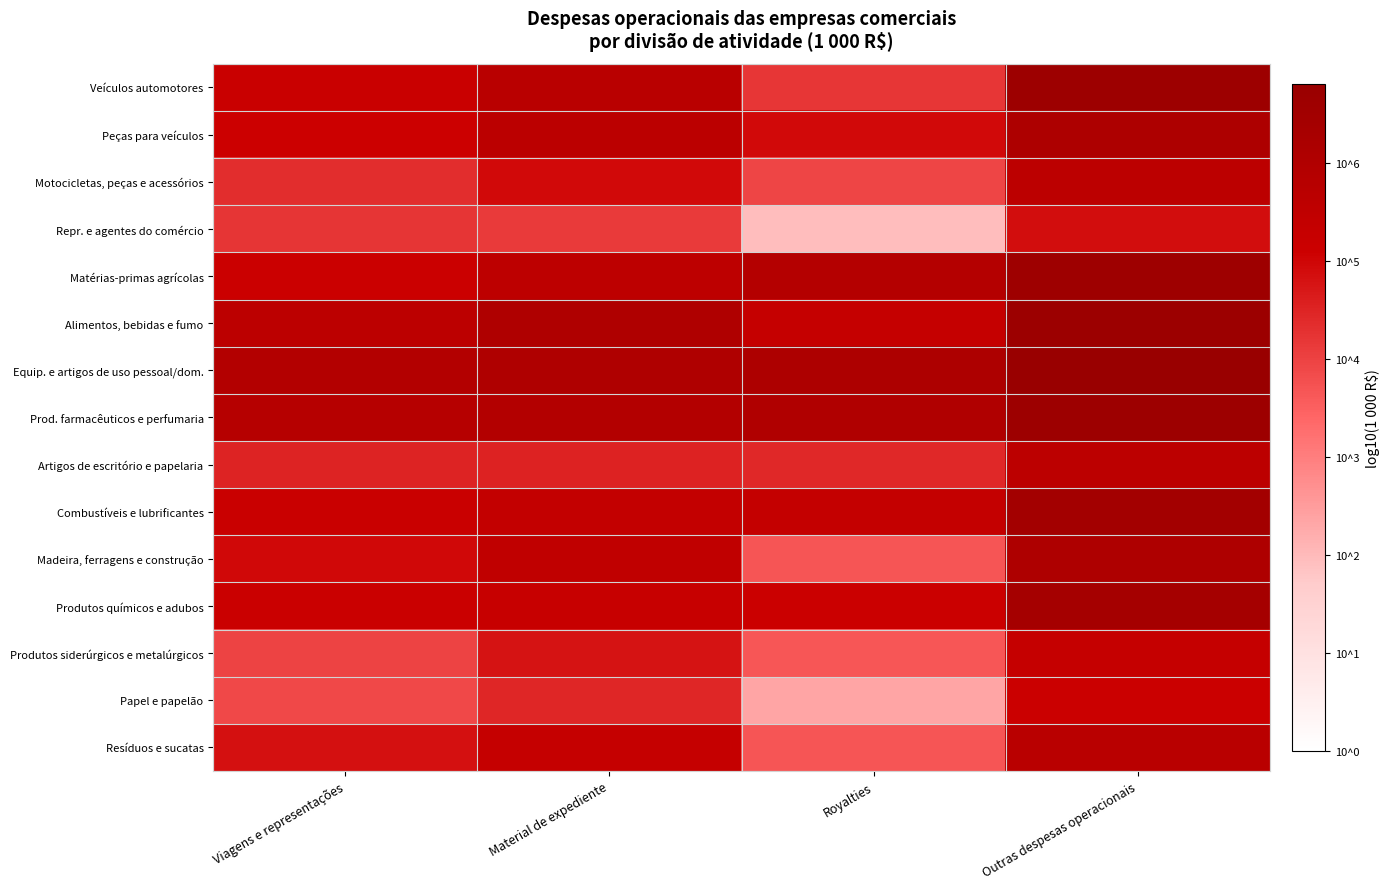

What is the smallest value displayed?

2.0